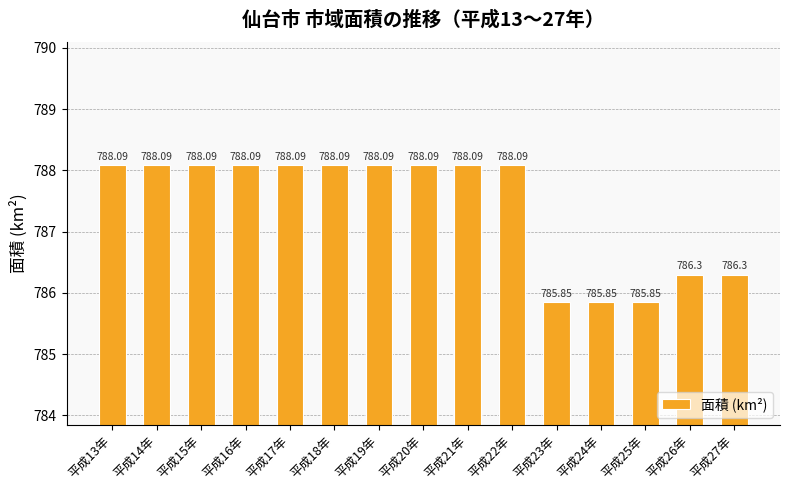

Approximately how many times larger is the value at 平成23年 compared to 平成24年?

1.0